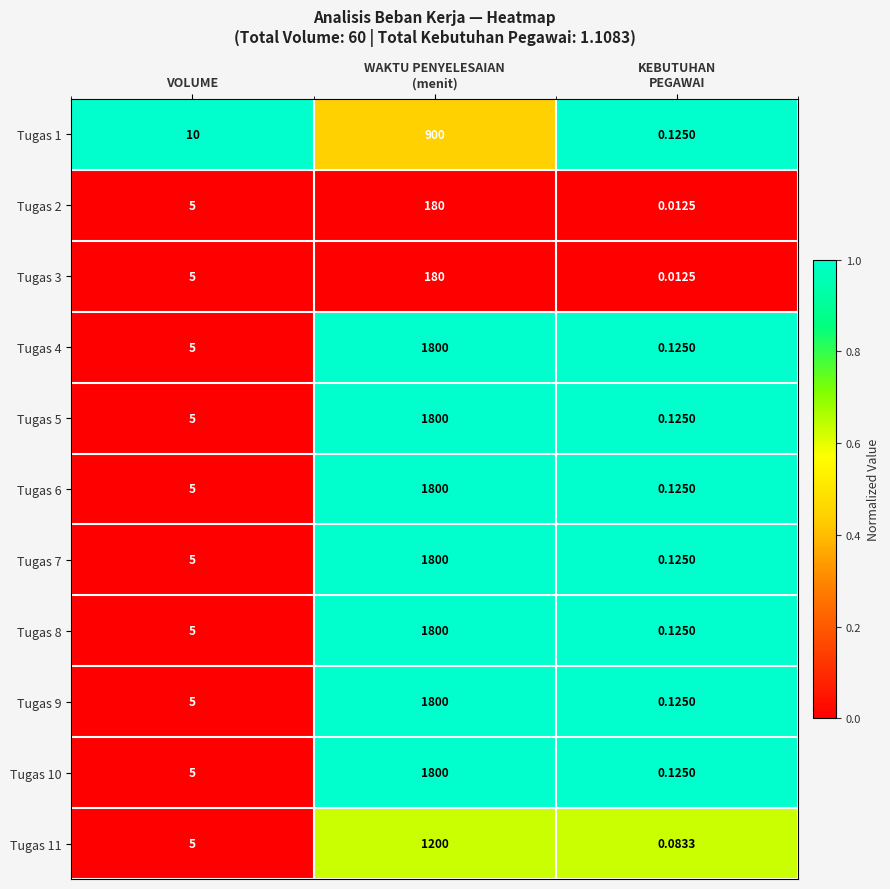

At which label is Tugas 8 closest to 900?

VOLUME